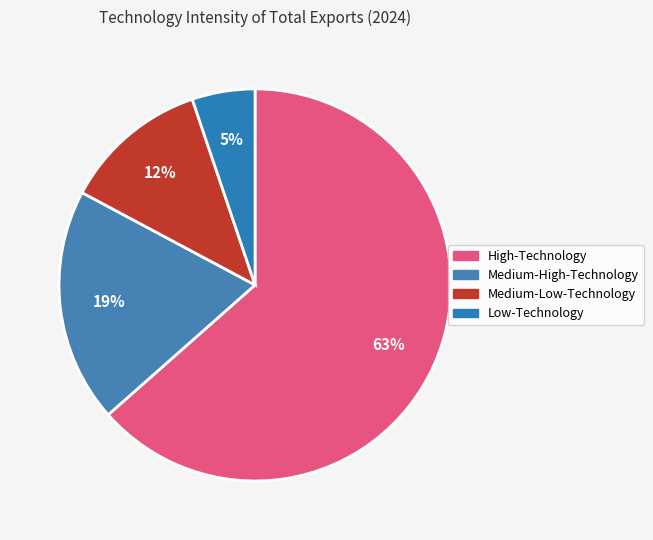

Does Low-Technology represent more than half of the total?

No